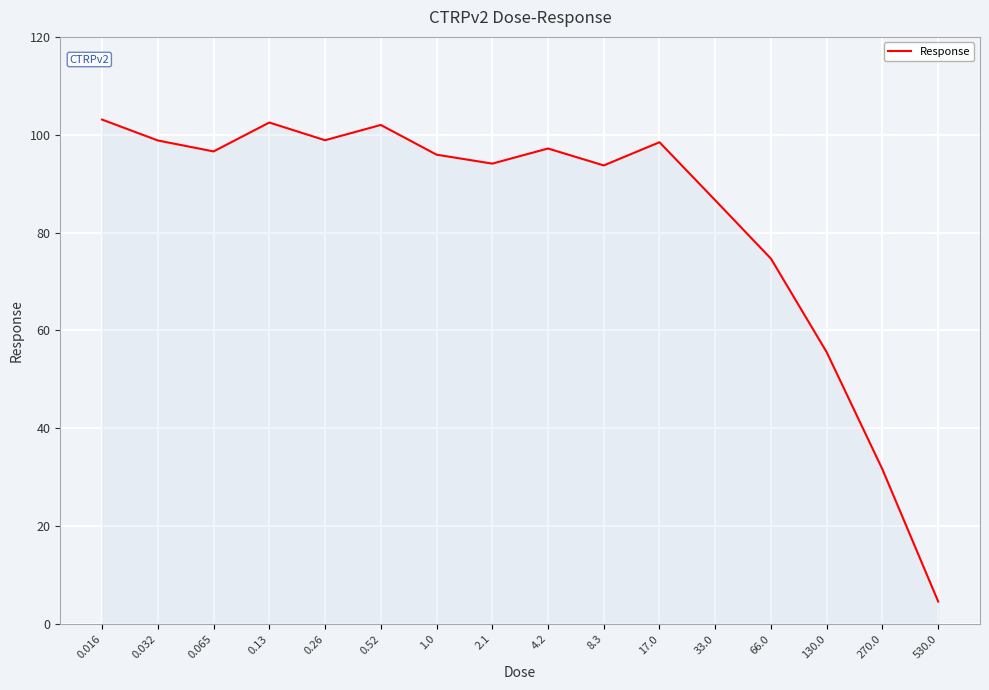

Approximately how many times larger is the value at 4.2 compared to 2.1?

1.0